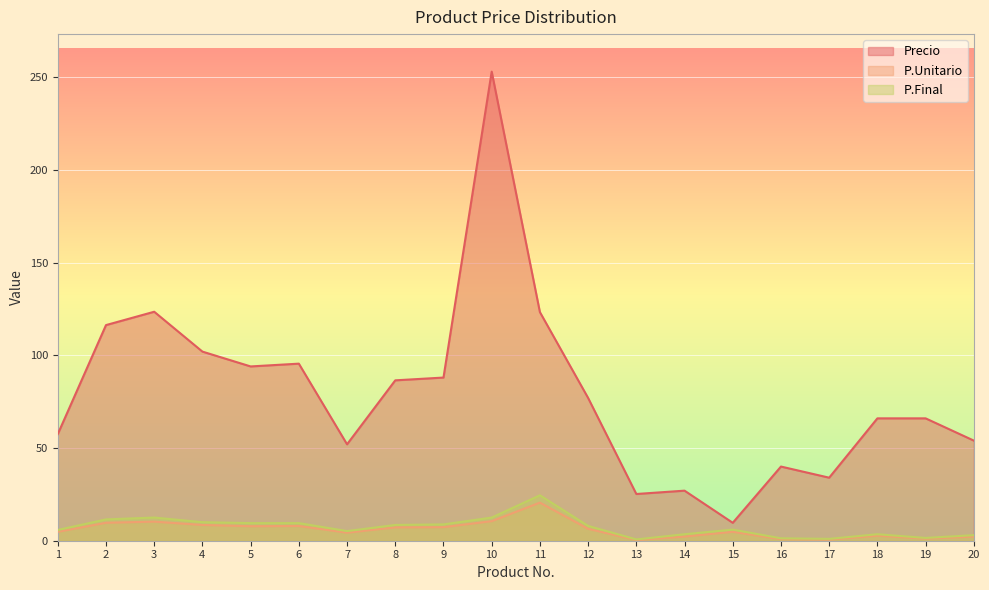

At which category does P.Final reach its first local peak?

3